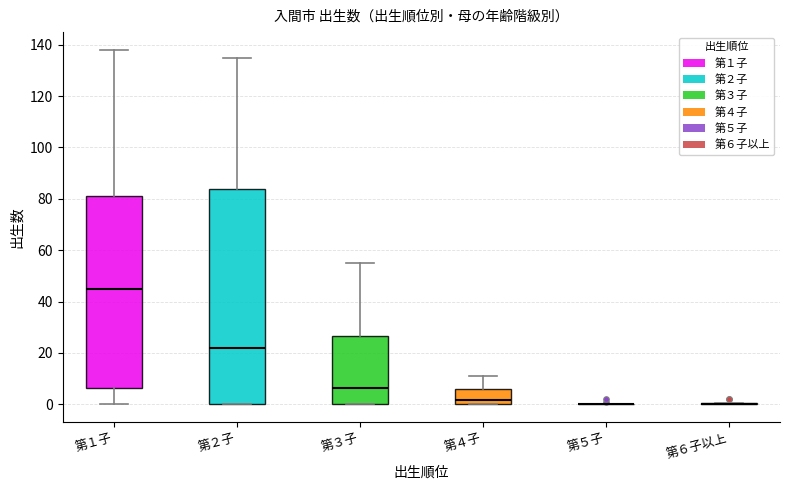

Where is the upper edge of the box for 第１子 on the y-axis? The values are not printed on the chart, so give them approximately, as read against the axis.

82